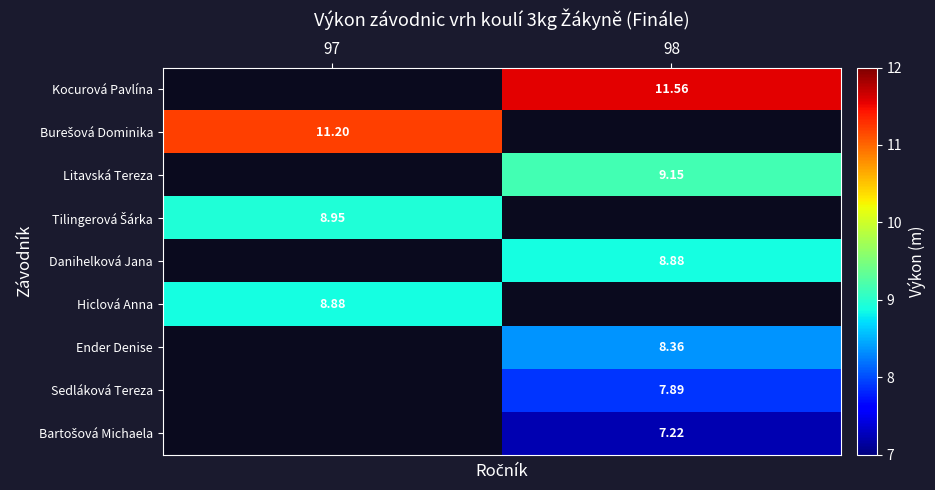

Is the value of Ender Denise at 98 greater than the value of Hiclová Anna at 97?

No